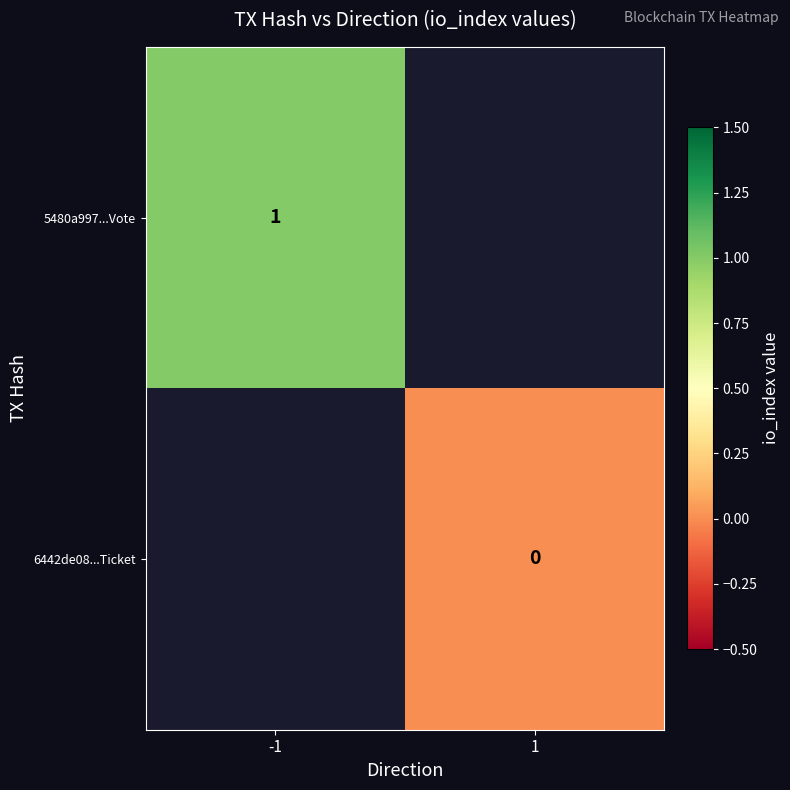

The 5480a997...Vote series shows 0 at -1. True or false?

False